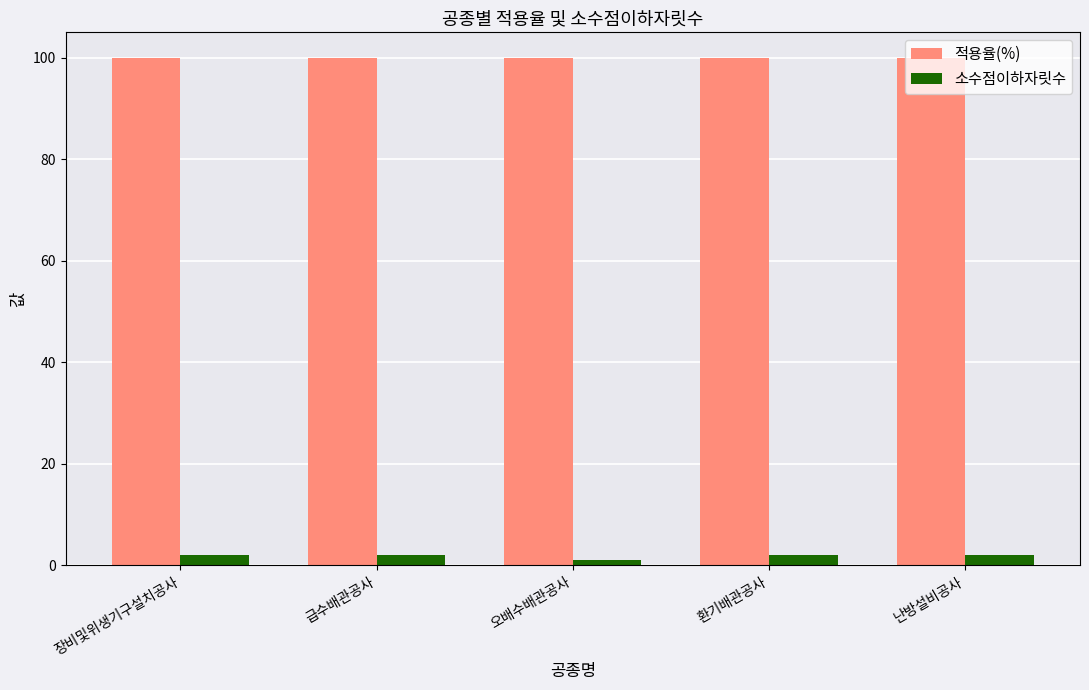

Is the value of 적용율(%) at 장비및위생기구설치공사 greater than the value of 소수점이하자릿수 at 환기배관공사?

Yes